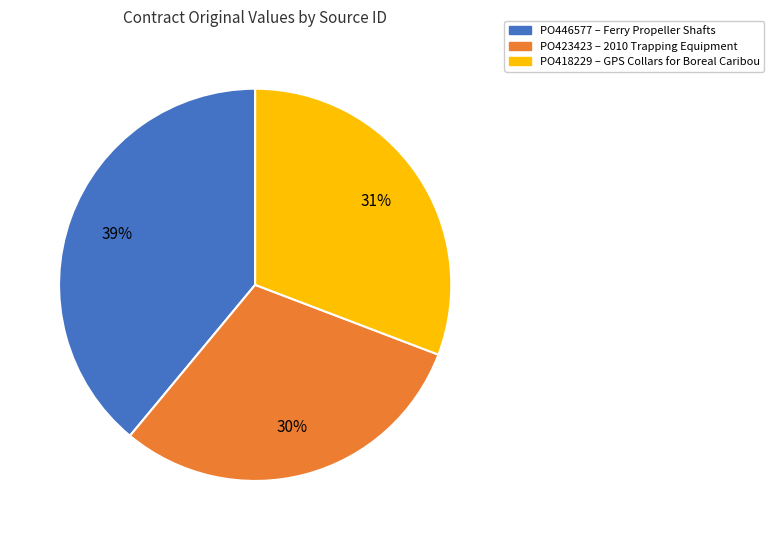

What is the smallest slice in the pie chart?

PO423423